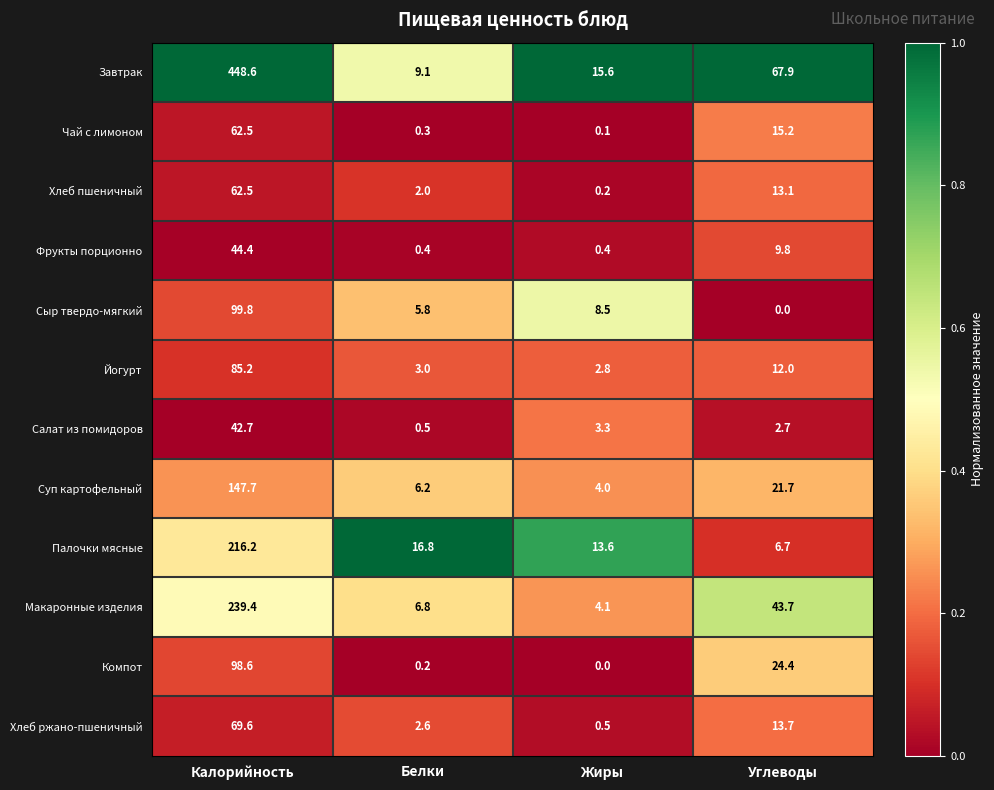

What is the difference between the highest and lowest values at Углеводы?

67.9